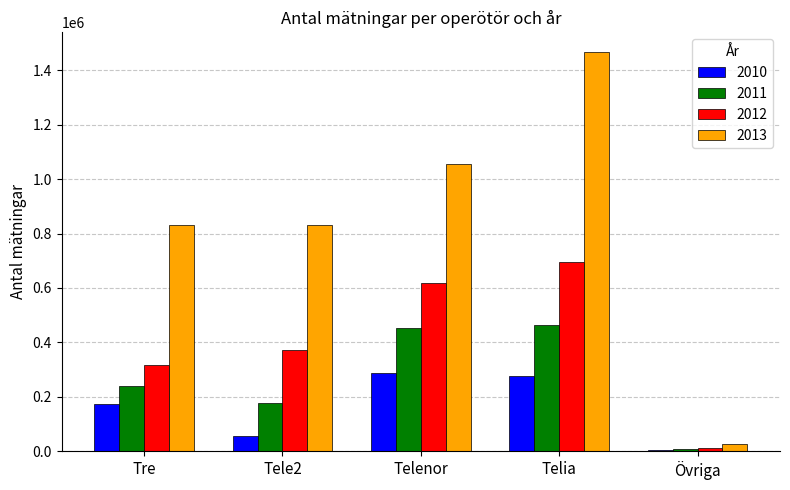

At which category is the sum across all series the highest?

Telia